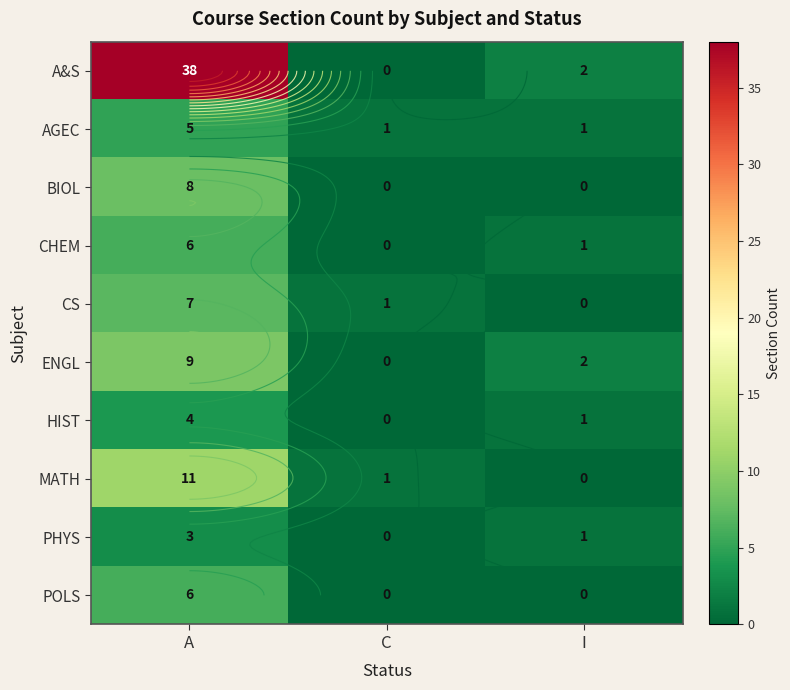

At how many categories does at least one series exceed 27?

1